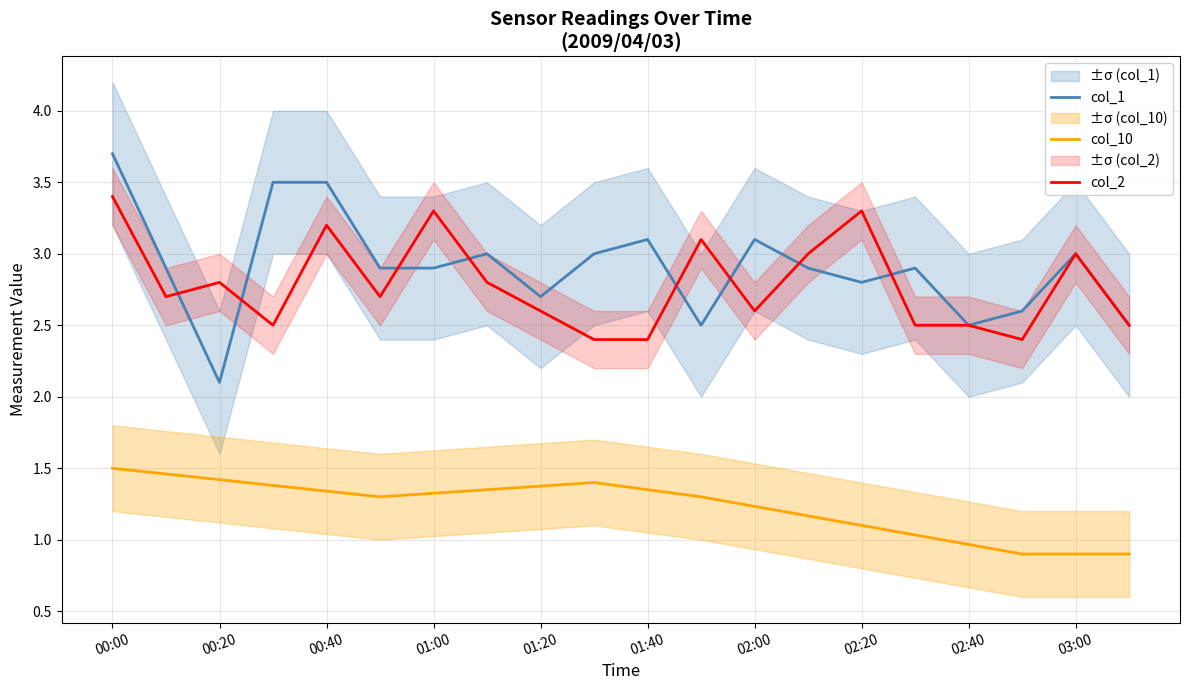

At which category is the sum across all series the highest?

00:00